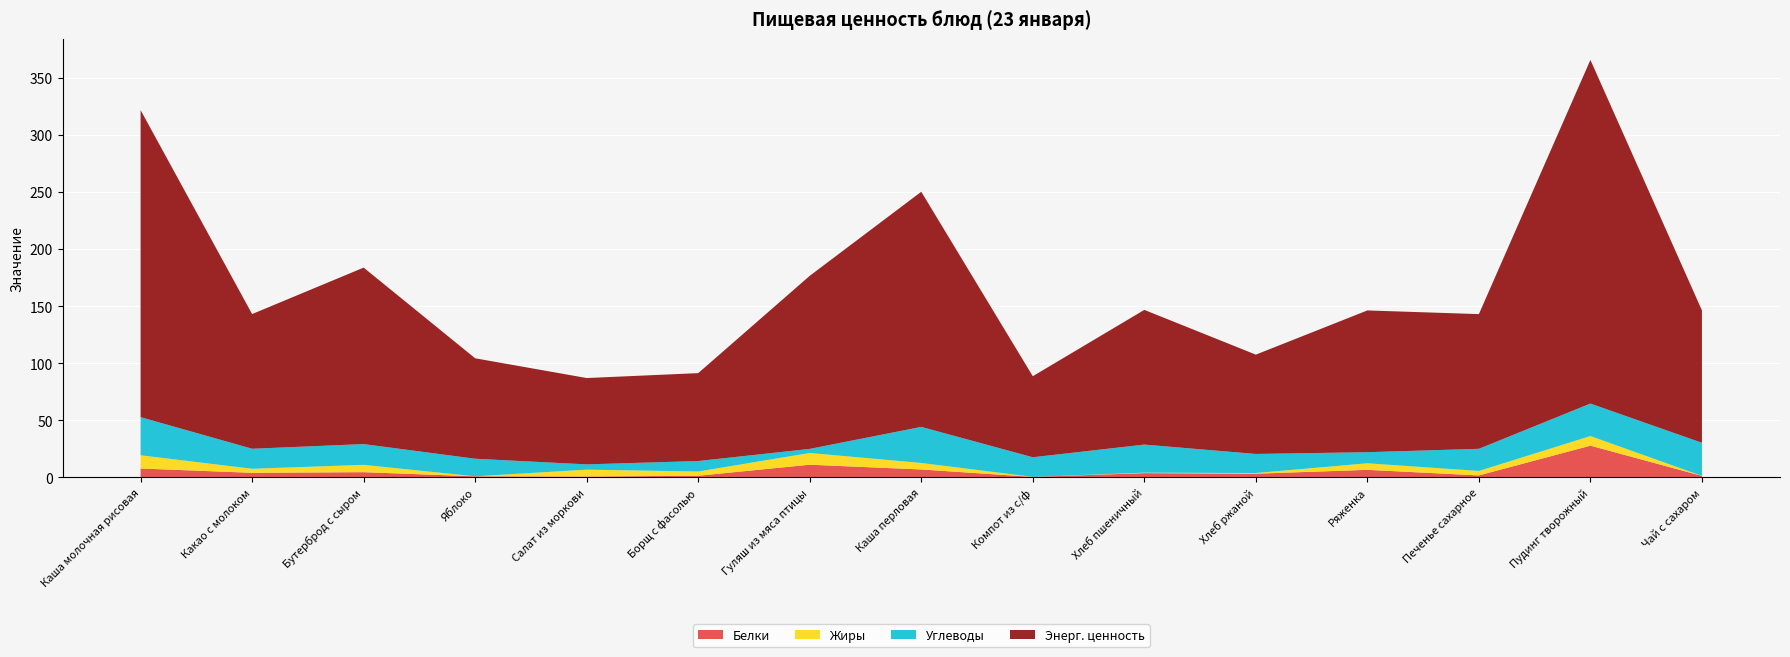

Reading right to left, what are all the values shown in this chart?

Белки: Чай с сахаром=1.4	Пудинг творожный=27.9	Печенье сахарное=1.8	Ряженка=6.7	Хлеб ржаной=3.3	Хлеб пшеничный=3.8	Компот из с/ф=0.5	Каша перловая=7.0	Гуляш из мяса птицы=11.2	Борщ с фасолью=1.5	Салат из моркови=0.8	Яблоко=1.0	Бутерброд с сыром=4.6	Какао с молоком=4.1	Каша молочная рисовая=7.8
Жиры: Чай с сахаром=0.0	Пудинг творожный=8.4	Печенье сахарное=3.9	Ряженка=5.8	Хлеб ржаной=0.6	Хлеб пшеничный=0.4	Компот из с/ф=0.0	Каша перловая=5.7	Гуляш из мяса птицы=10.3	Борщ с фасолью=3.7	Салат из моркови=6.0	Яблоко=0.0	Бутерброд с сыром=6.4	Какао с молоком=3.5	Каша молочная рисовая=11.6
Углеводы: Чай с сахаром=29.0	Пудинг творожный=28.5	Печенье сахарное=19.4	Ряженка=9.7	Хлеб ржаной=16.7	Хлеб пшеничный=24.6	Компот из с/ф=17.2	Каша перловая=31.6	Гуляш из мяса птицы=3.6	Борщ с фасолью=9.2	Салат из моркови=4.6	Яблоко=15.4	Бутерброд с сыром=18.2	Какао с молоком=17.5	Каша молочная рисовая=33.4
Энерг. ценность: Чай с сахаром=116.0	Пудинг творожный=301.1	Печенье сахарное=118.0	Ряженка=124.2	Хлеб ржаной=87.0	Хлеб пшеничный=118.0	Компот из с/ф=71.0	Каша перловая=206.0	Гуляш из мяса птицы=151.6	Борщ с фасолью=77.0	Салат из моркови=75.7	Яблоко=88.0	Бутерброд с сыром=154.6	Какао с молоком=118.0	Каша молочная рисовая=269.0